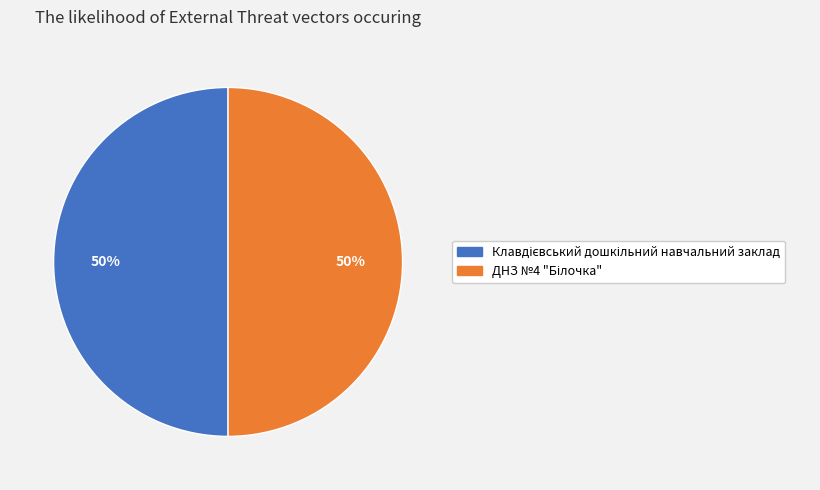

To the nearest percent, what is the average slice percentage?

50%